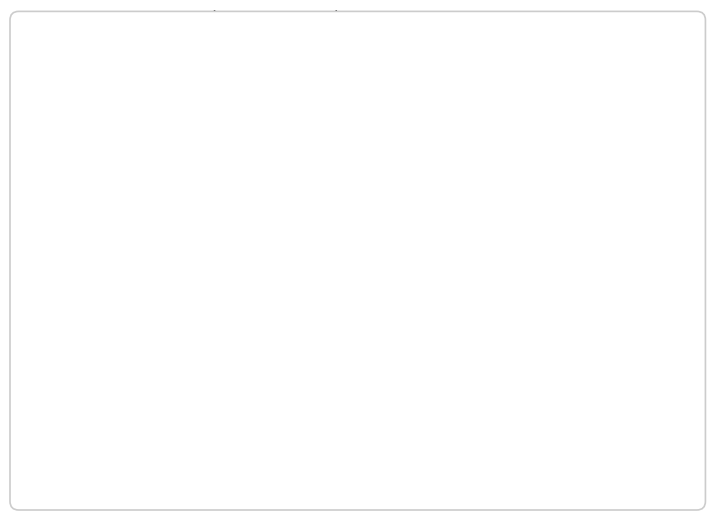

Is there a majority slice in this chart?

Yes